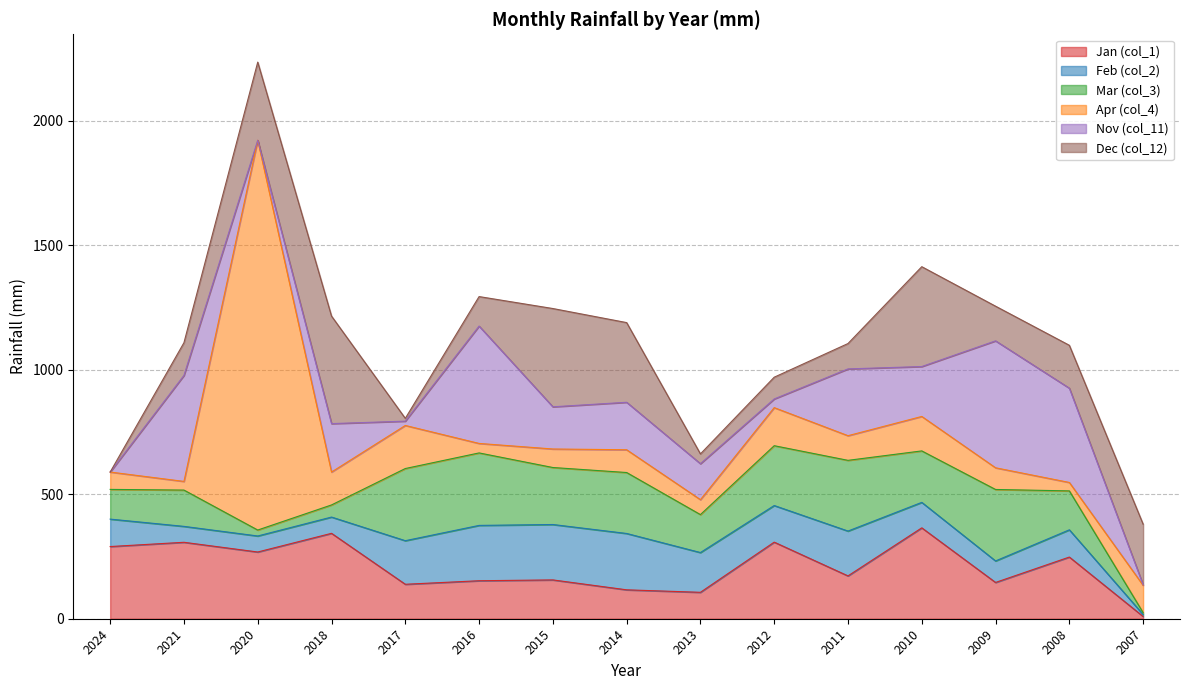

Is the value of Dec (col_12) at 2016 greater than the value of Feb (col_2) at 2007?

Yes